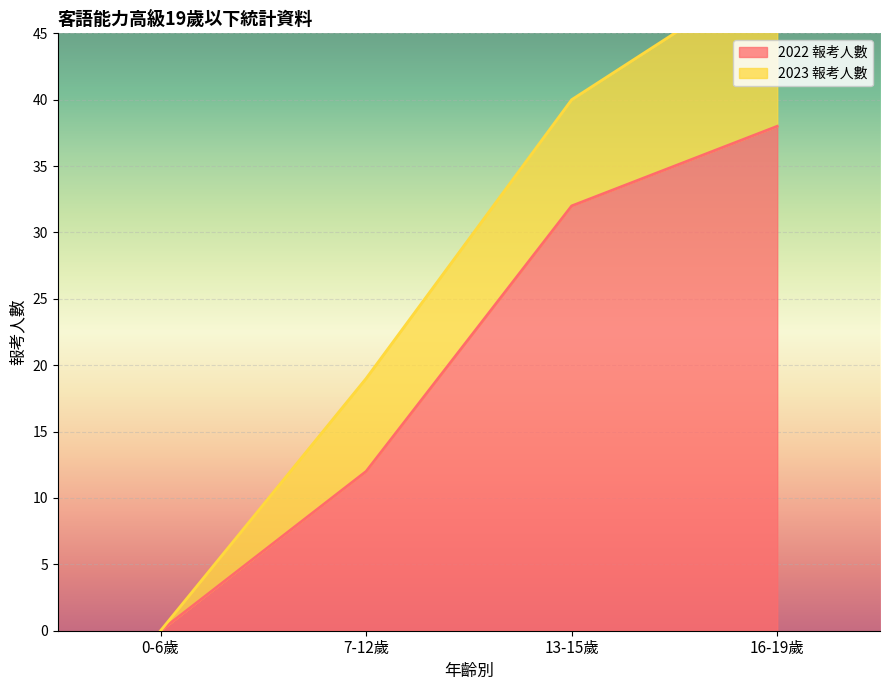

Where is the data nearest to the value 19?

7-12歲